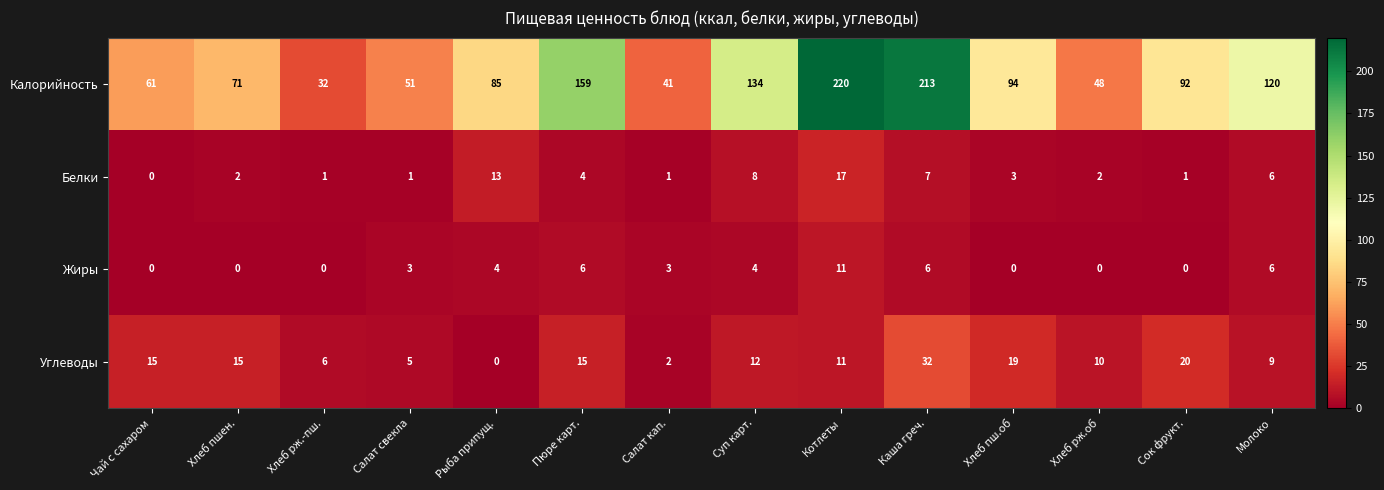

Which series has the largest total across all categories?

Калорийность